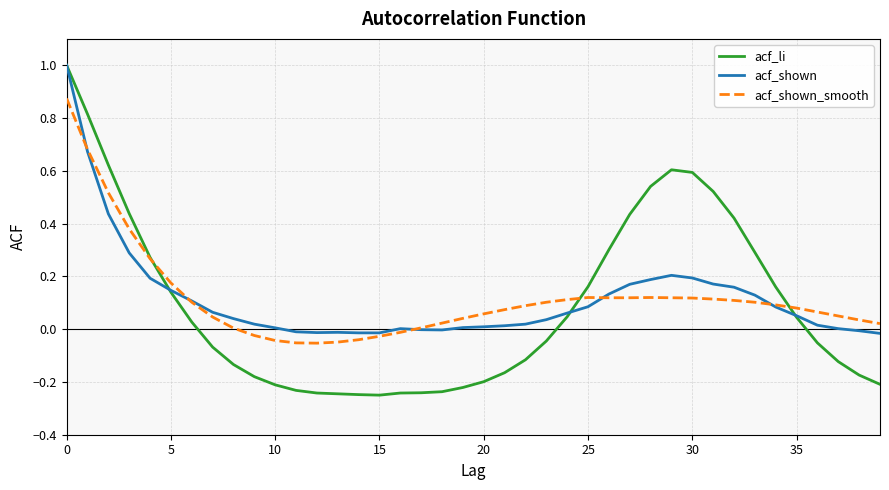

What is the highest value of the acf_shown series?

1.0